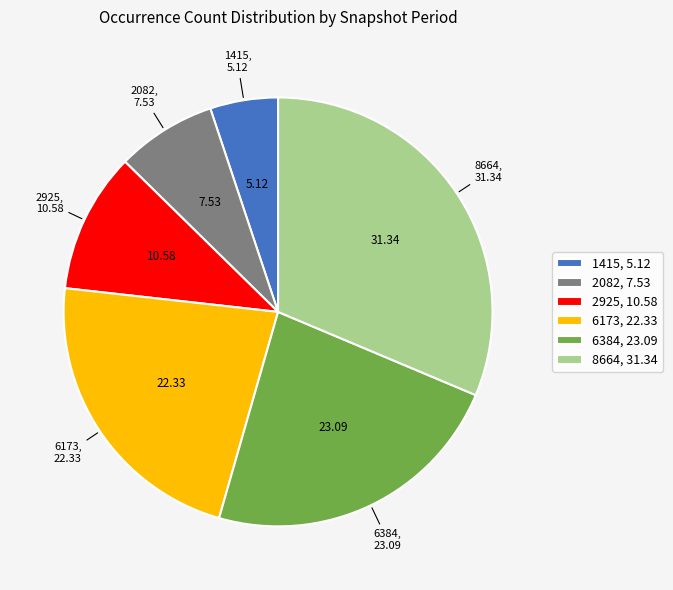

What is the ratio of the value at 2925, 10.58 to the value at 6384, 23.09?

0.5